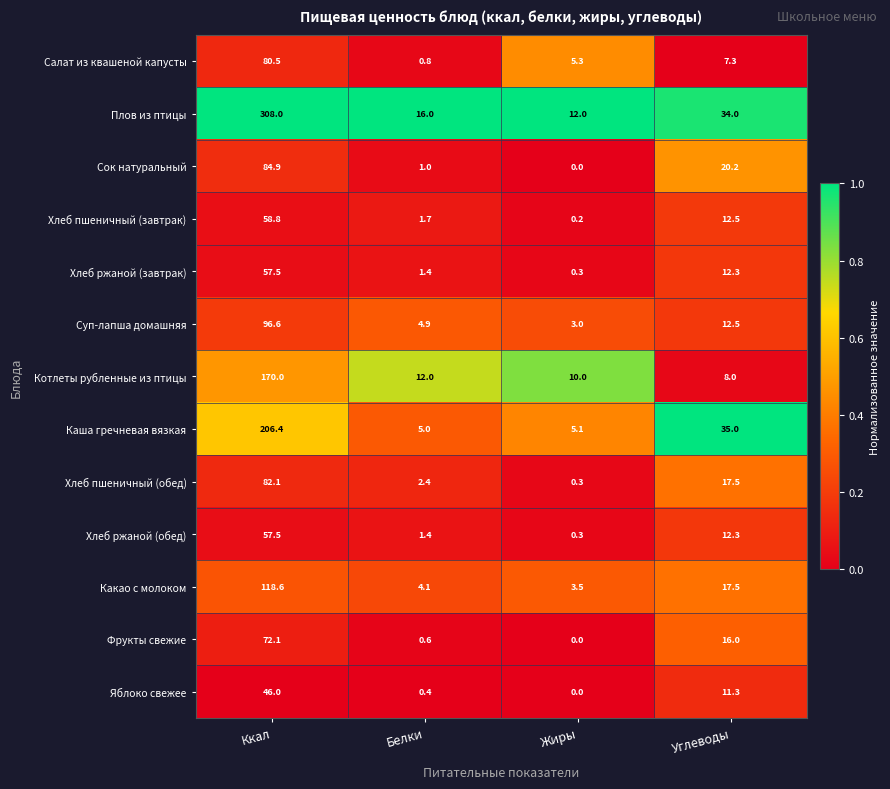

List the labels in order of Какао с молоком value, largest first.

Ккал, Углеводы, Белки, Жиры